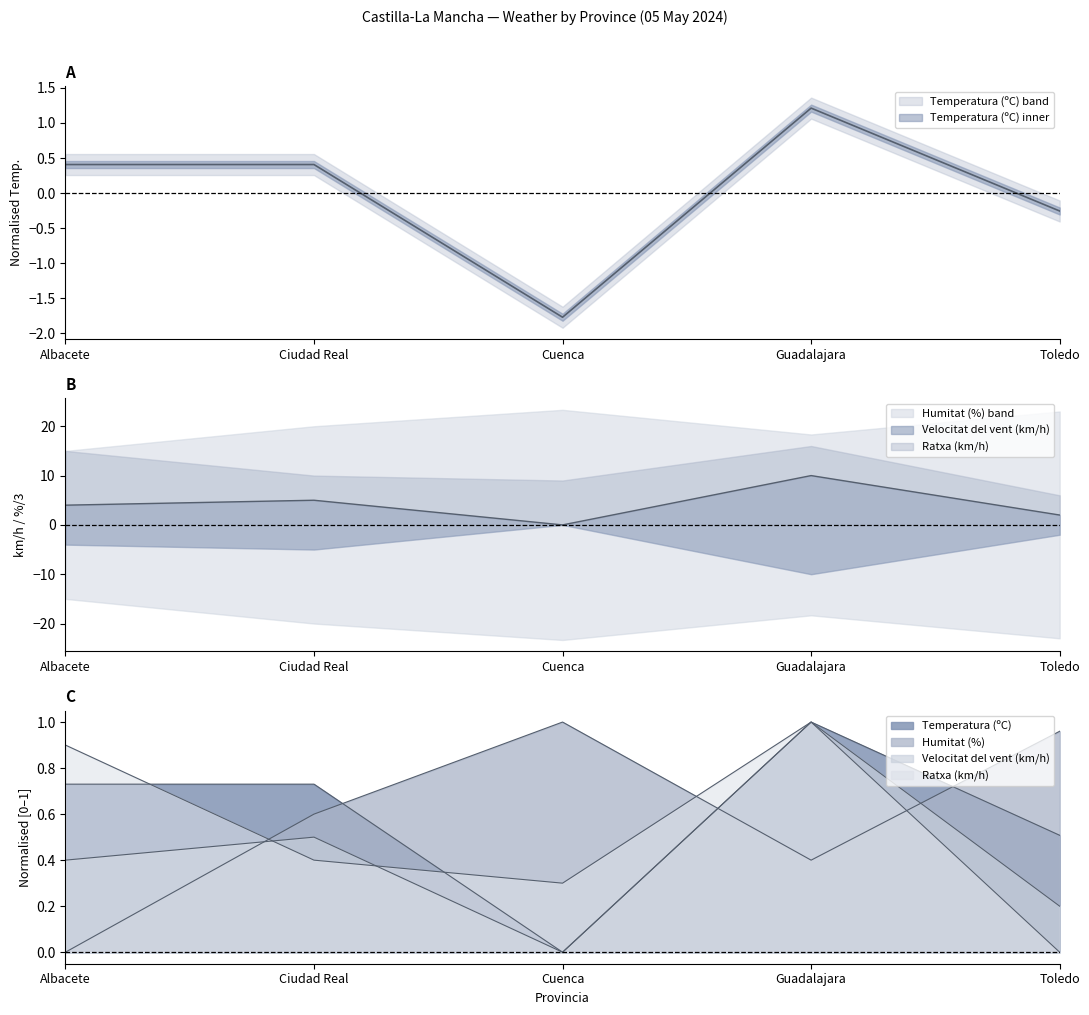

Is it true that Velocitat del vent (km/h) equals 0.0 at Cuenca?

True